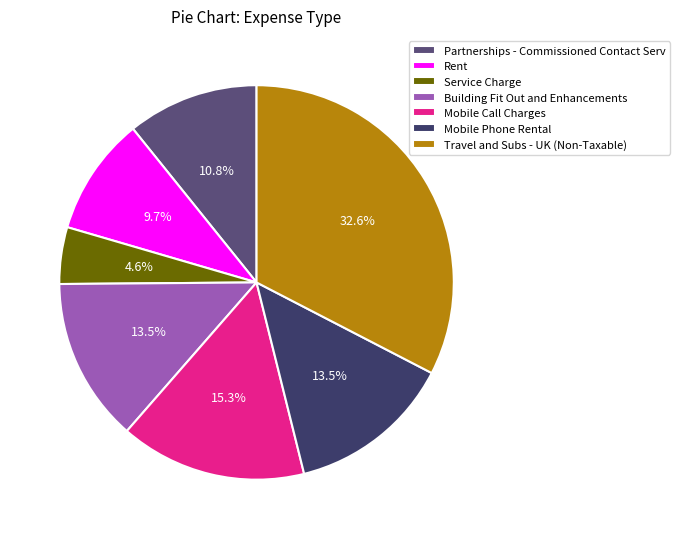

Is it true that Building Fit Out and Enhancements is 13% of the pie?

True